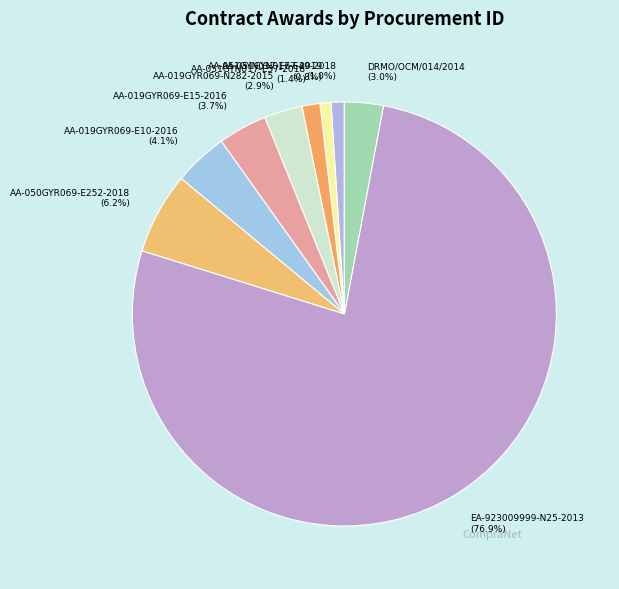

Which slice is the largest?

EA-923009999-N25-2013